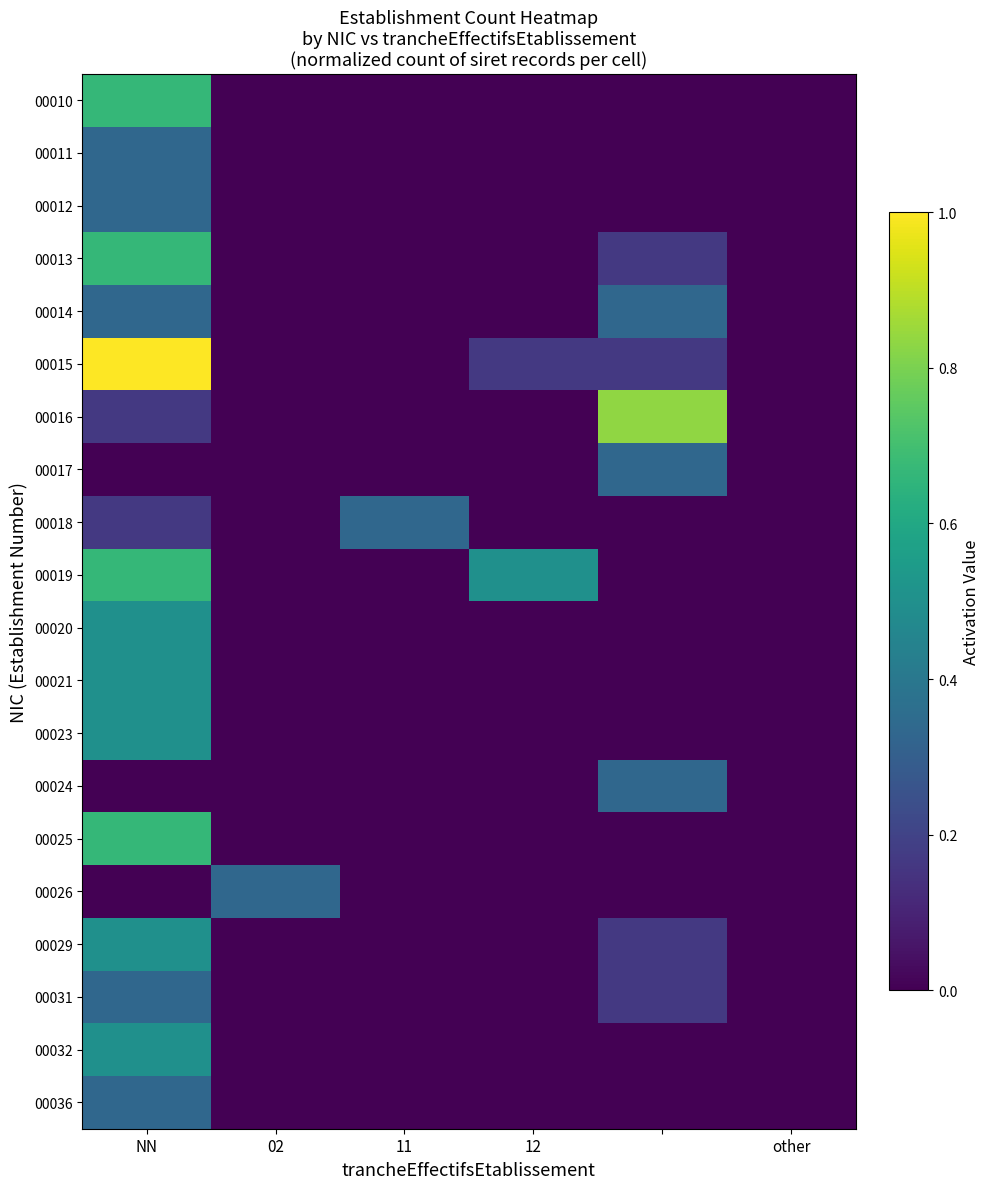

Reading right to left, transcribe all the data shown in this chart.

00010: 0.0	0.0	0.0	0.0	0.0	0.7
00011: 0.0	0.0	0.0	0.0	0.0	0.3
00012: 0.0	0.0	0.0	0.0	0.0	0.3
00013: 0.0	0.2	0.0	0.0	0.0	0.7
00014: 0.0	0.3	0.0	0.0	0.0	0.3
00015: 0.0	0.2	0.2	0.0	0.0	1.0
00016: 0.0	0.8	0.0	0.0	0.0	0.2
00017: 0.0	0.3	0.0	0.0	0.0	0.0
00018: 0.0	0.0	0.0	0.3	0.0	0.2
00019: 0.0	0.0	0.5	0.0	0.0	0.7
00020: 0.0	0.0	0.0	0.0	0.0	0.5
00021: 0.0	0.0	0.0	0.0	0.0	0.5
00023: 0.0	0.0	0.0	0.0	0.0	0.5
00024: 0.0	0.3	0.0	0.0	0.0	0.0
00025: 0.0	0.0	0.0	0.0	0.0	0.7
00026: 0.0	0.0	0.0	0.0	0.3	0.0
00029: 0.0	0.2	0.0	0.0	0.0	0.5
00031: 0.0	0.2	0.0	0.0	0.0	0.3
00032: 0.0	0.0	0.0	0.0	0.0	0.5
00036: 0.0	0.0	0.0	0.0	0.0	0.3